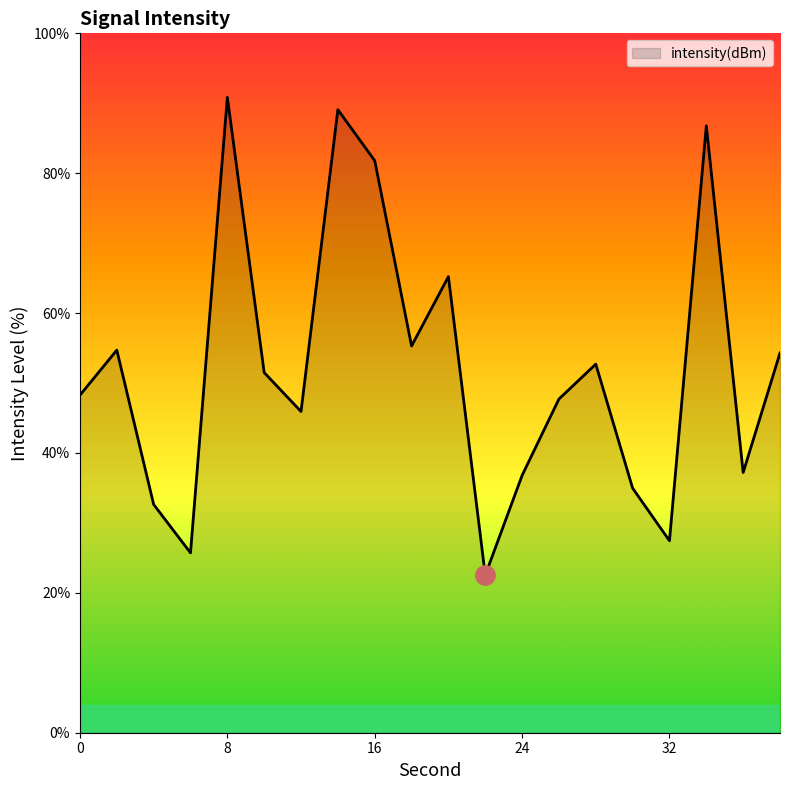

What is the greatest value displayed?

90.8